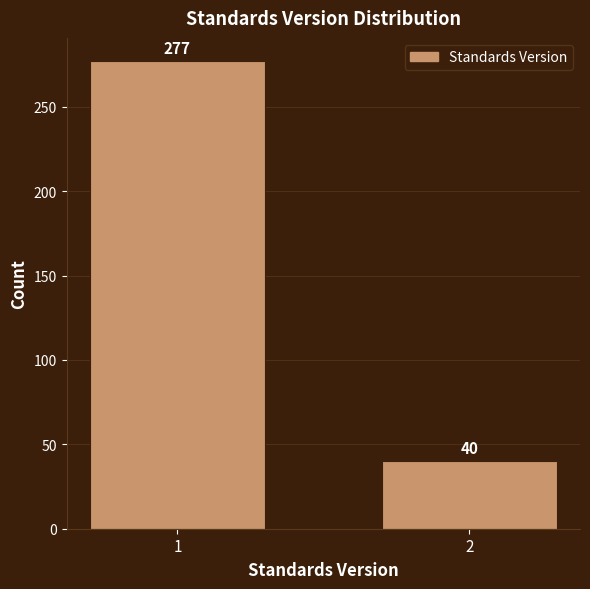

Reading left to right, extract all data points from this chart.

1=277	2=40